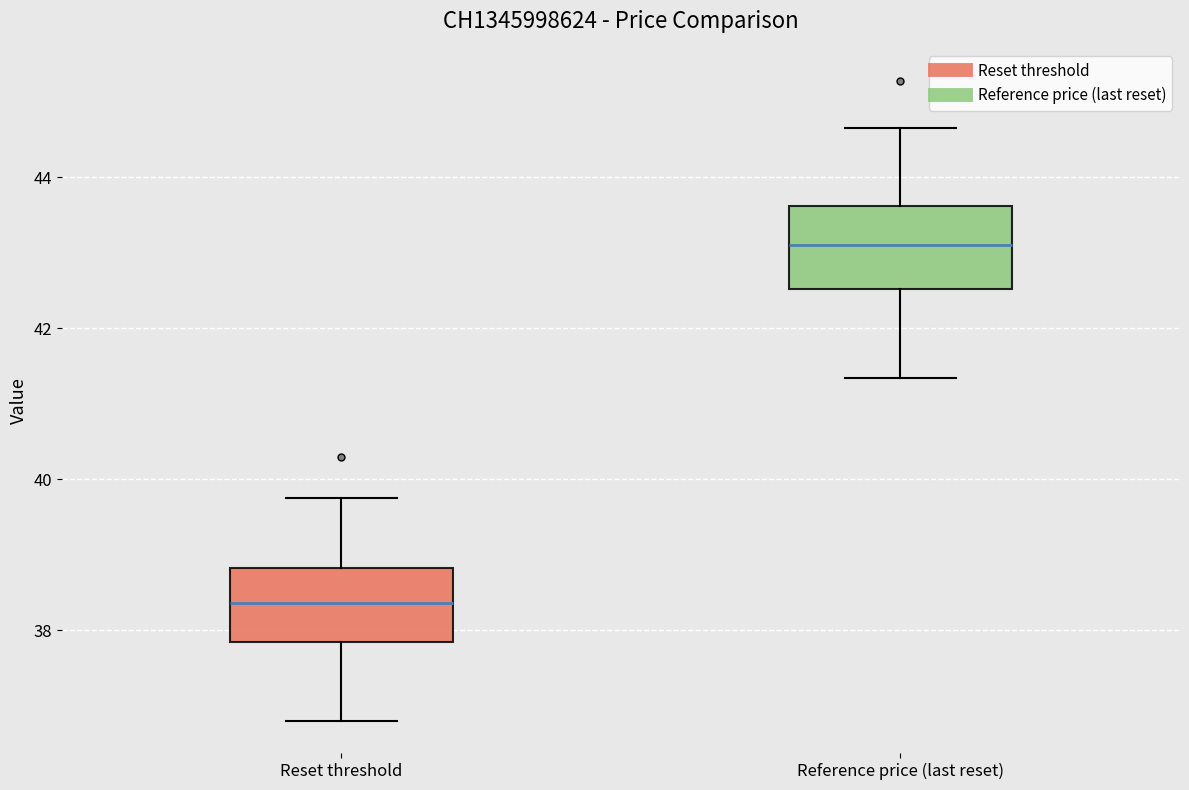

Where does the median line of the box for Reset threshold sit on the y-axis? The values are not printed on the chart, so give them approximately, as read against the axis.

38.4